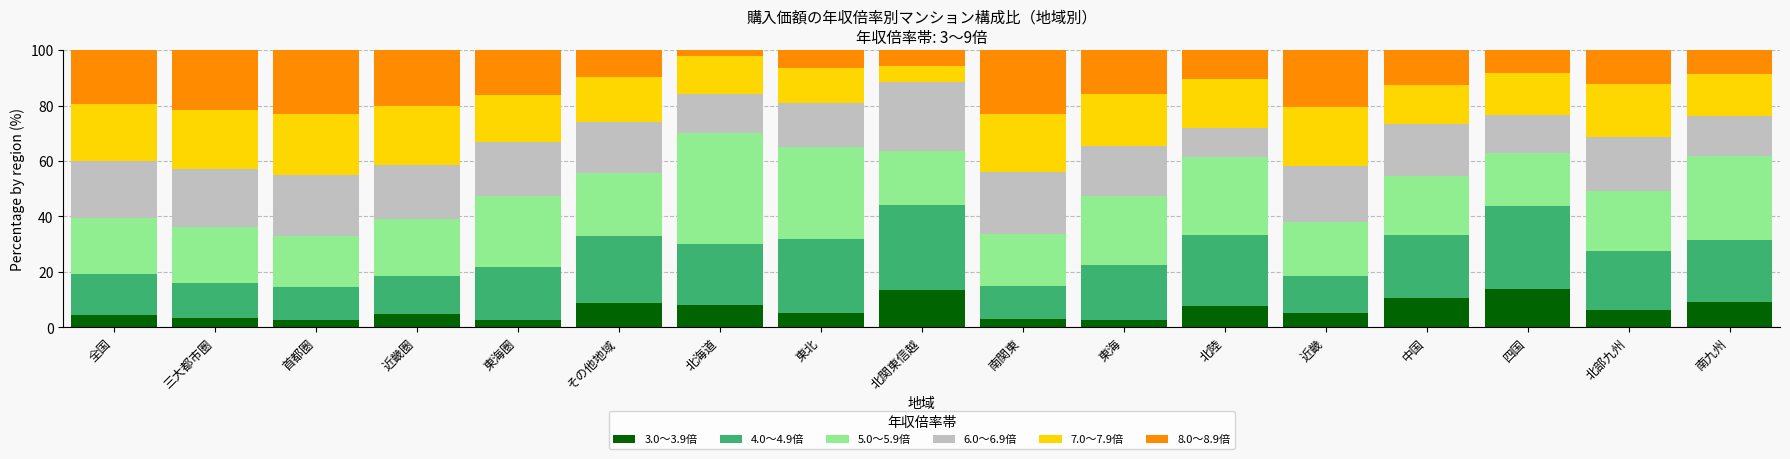

True or false: 3.0〜3.9倍 has a value of 10.7 at 中国.

True